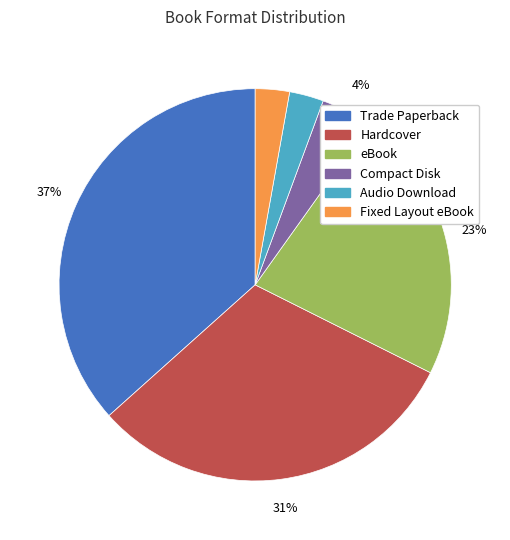

Do Audio Download and Compact Disk together represent more than half of the pie?

No